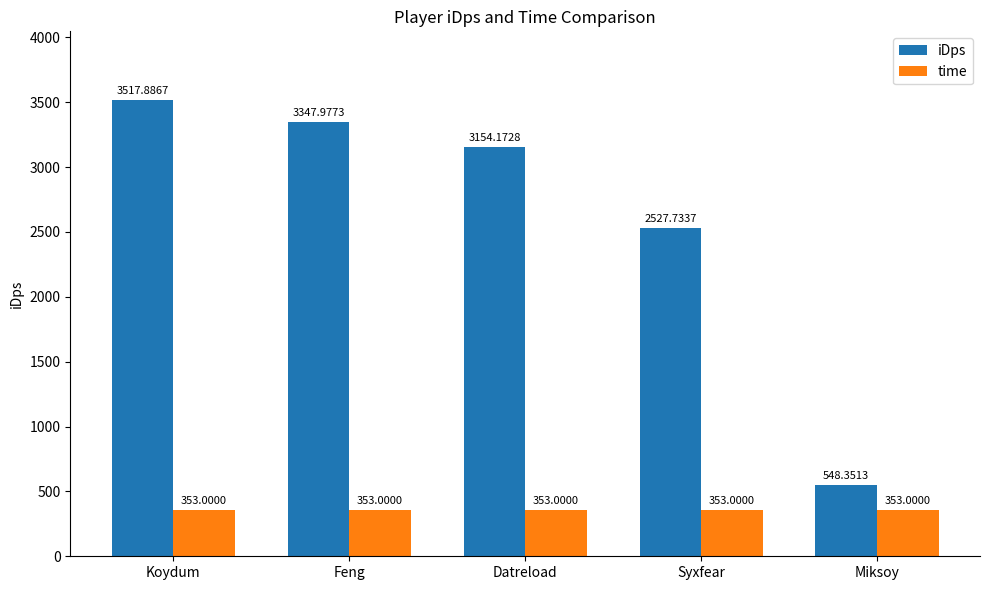

The value of iDps at Syxfear is 4299.2. True or false?

False